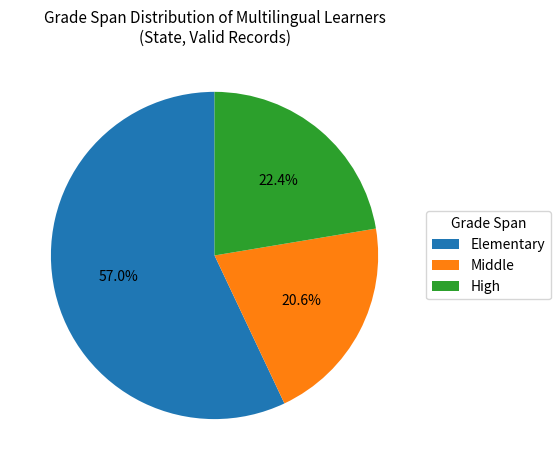

To the nearest percent, what is the difference between the High and Elementary slice percentages?

35%